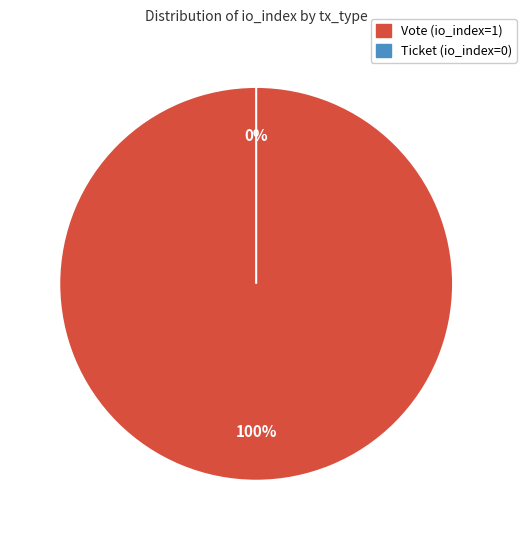

Which category has the smallest portion of the pie?

Ticket (io_index=0)